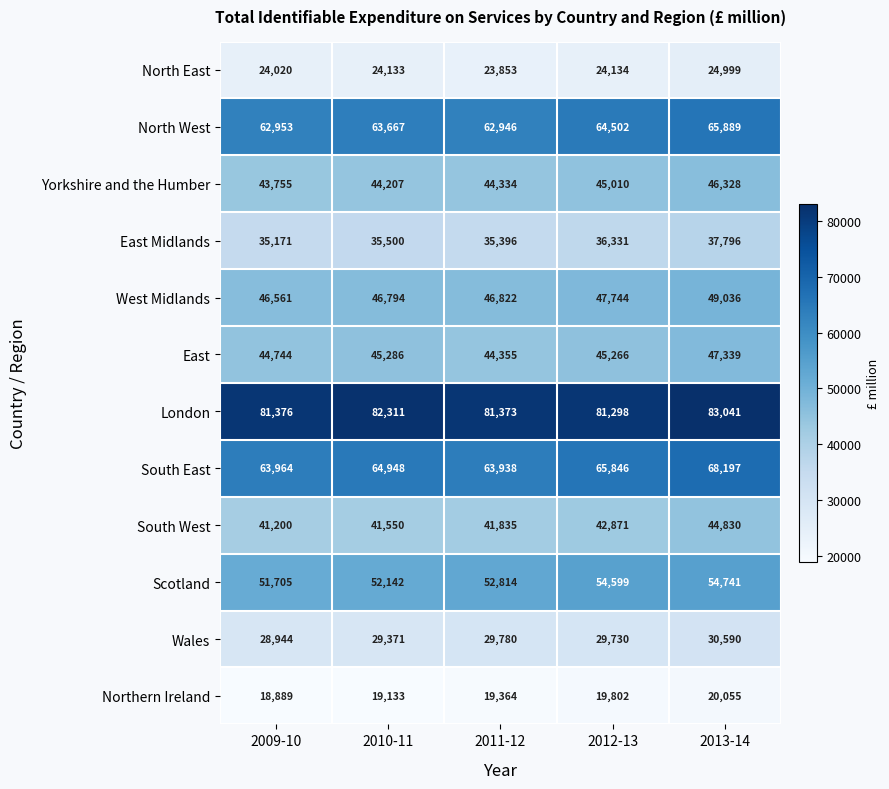

The value of North East at 2012-13 is 38487. True or false?

False